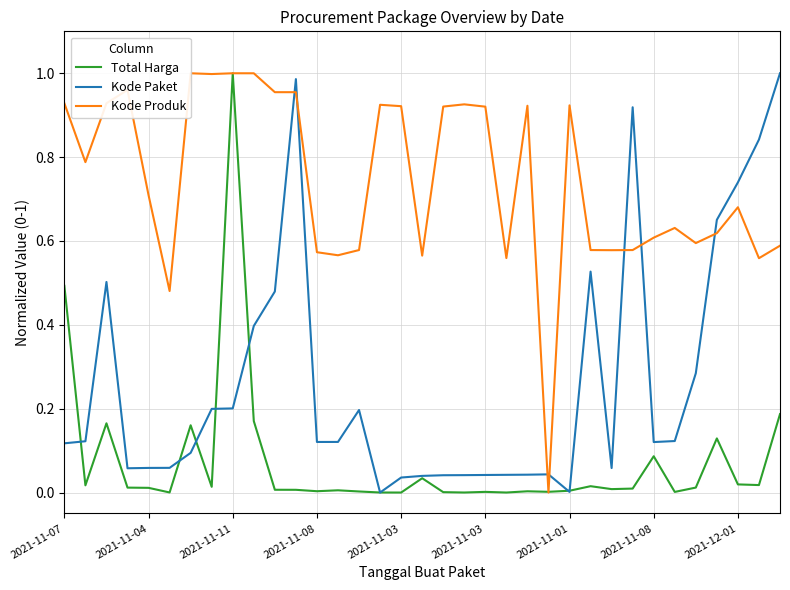

How many times do Kode Paket and Kode Produk cross each other?

7